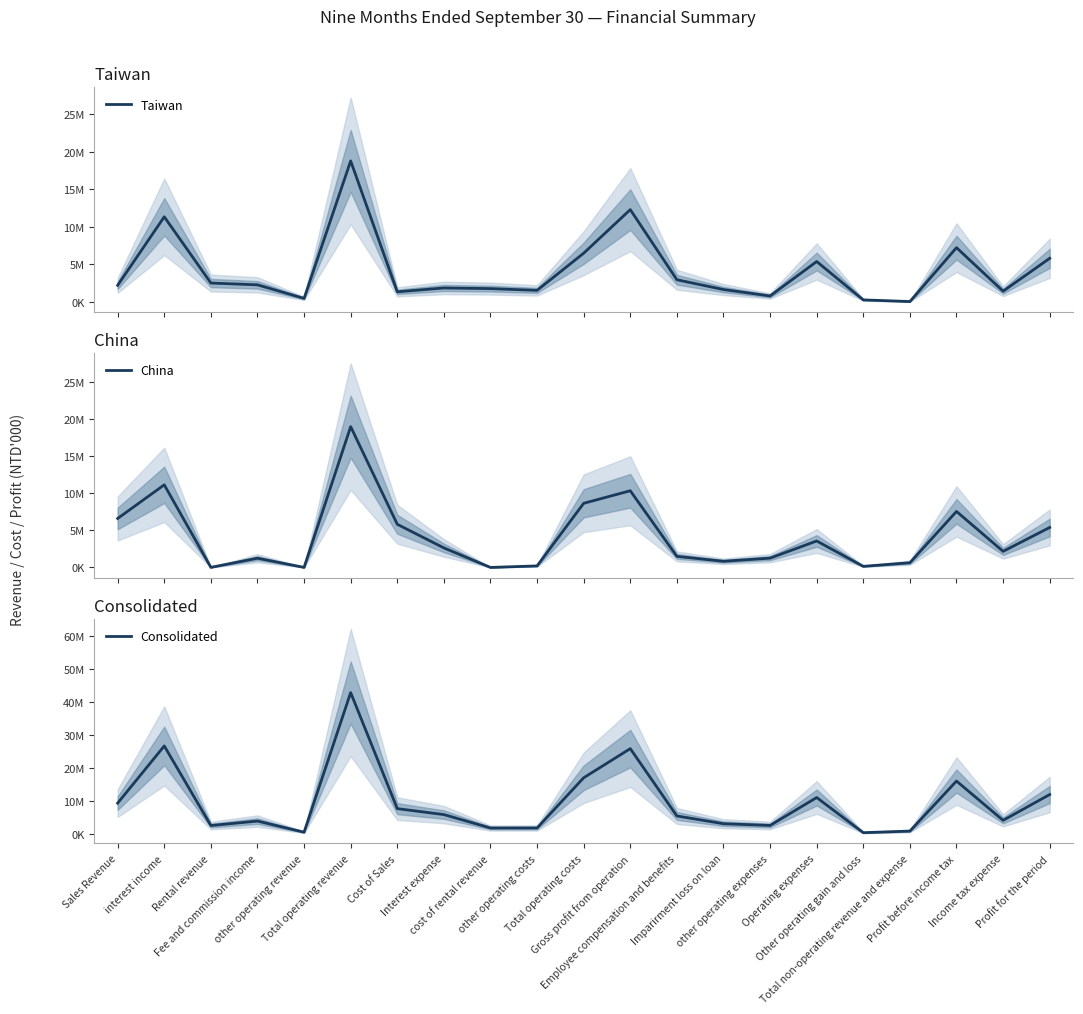

True or false: Taiwan has a value of 2296499 at Cost of Sales.

False